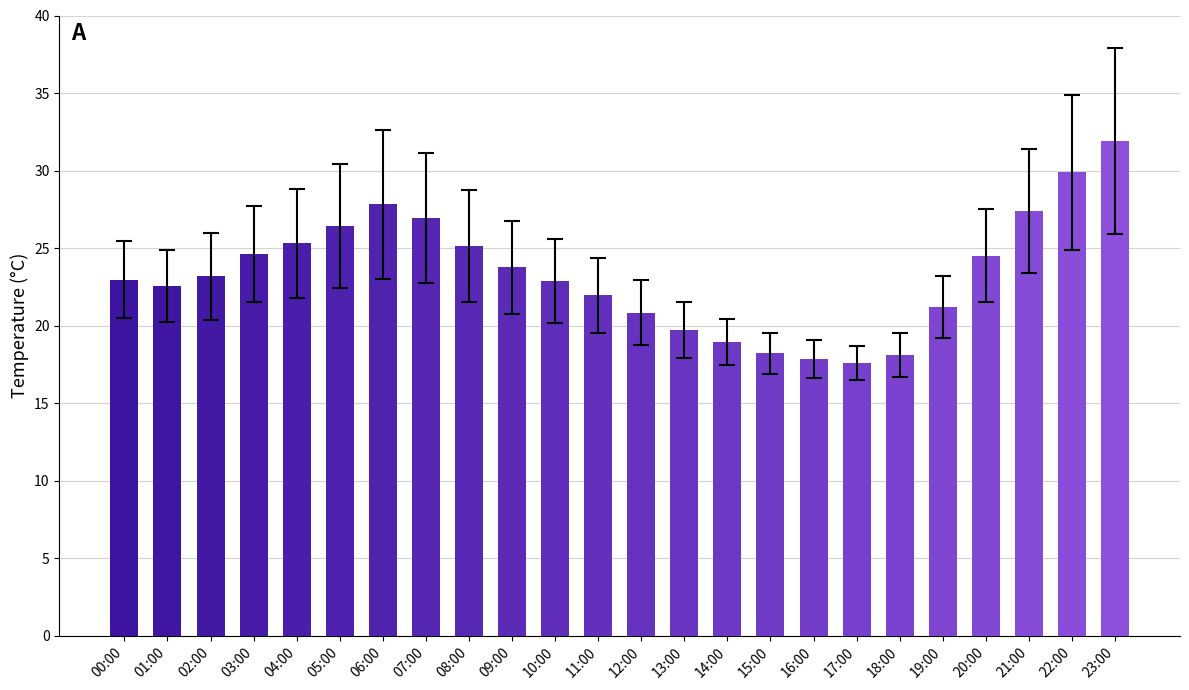

What is the sum of the values at 03:00 and 15:00?

42.8